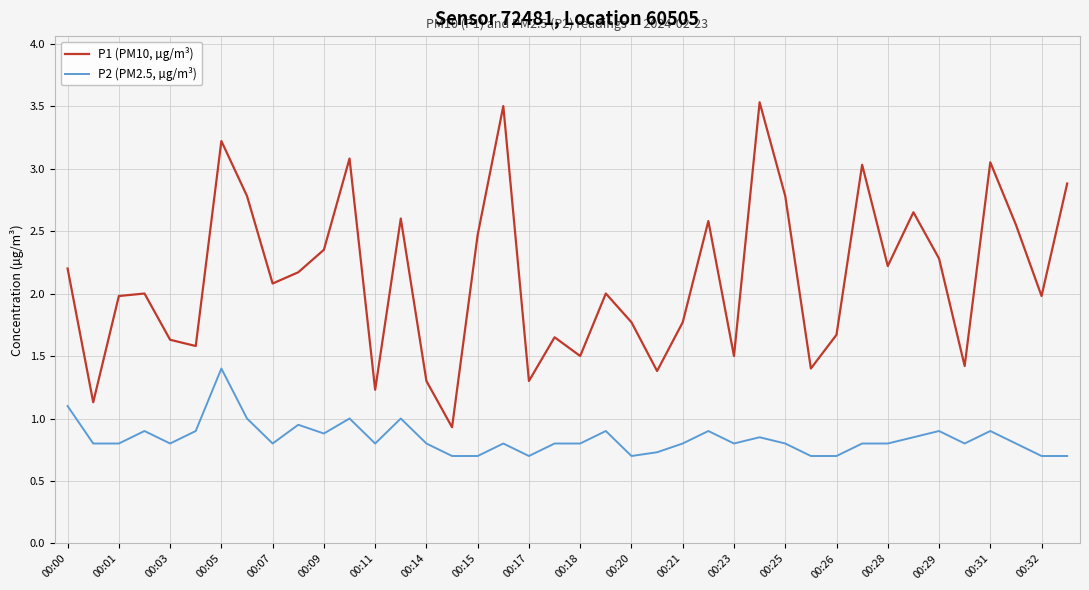

What is the smallest value displayed?

0.7